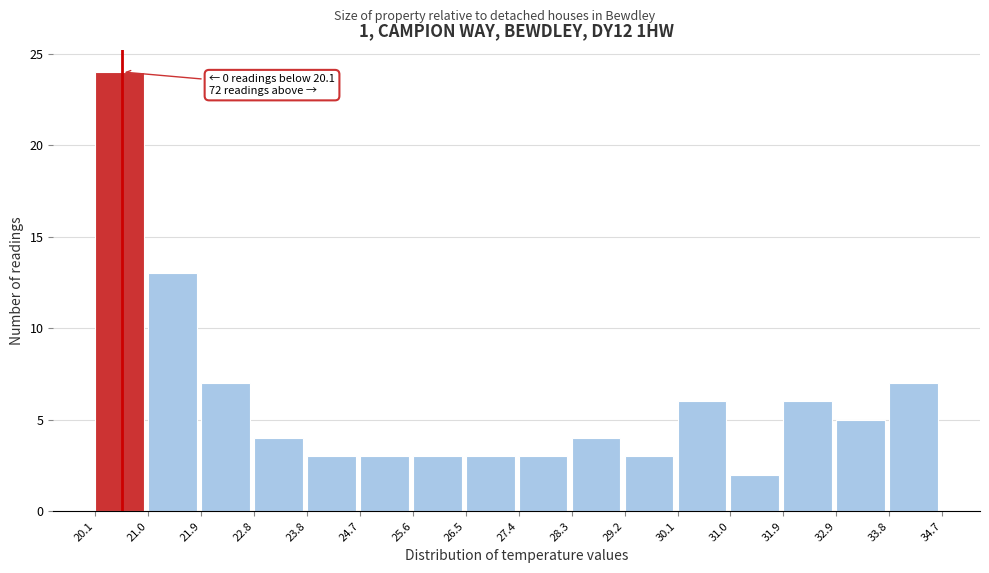

Which range on the x-axis has the tallest bar?

20.1 to 21.0